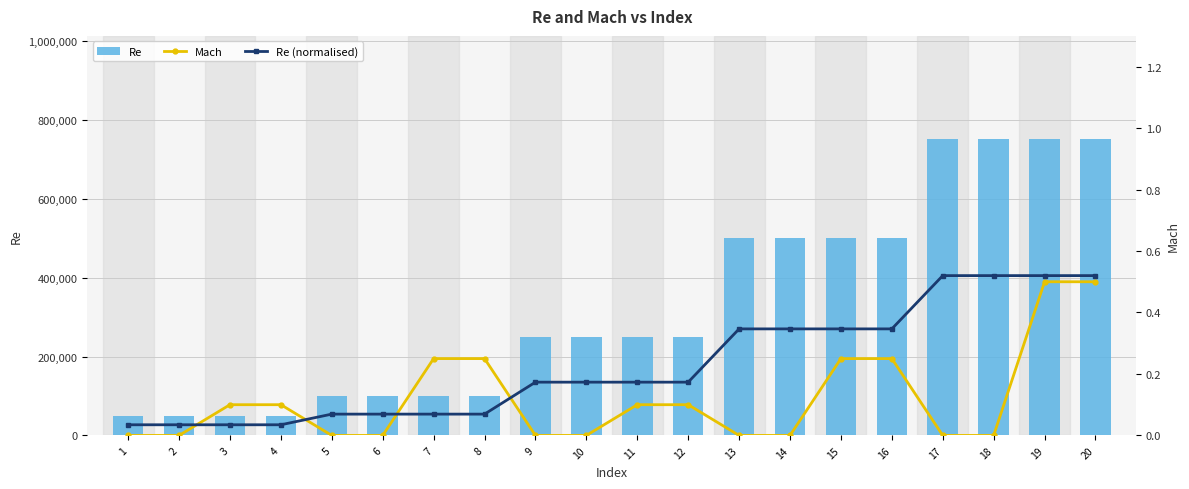

What is the greatest value displayed?

750000.0